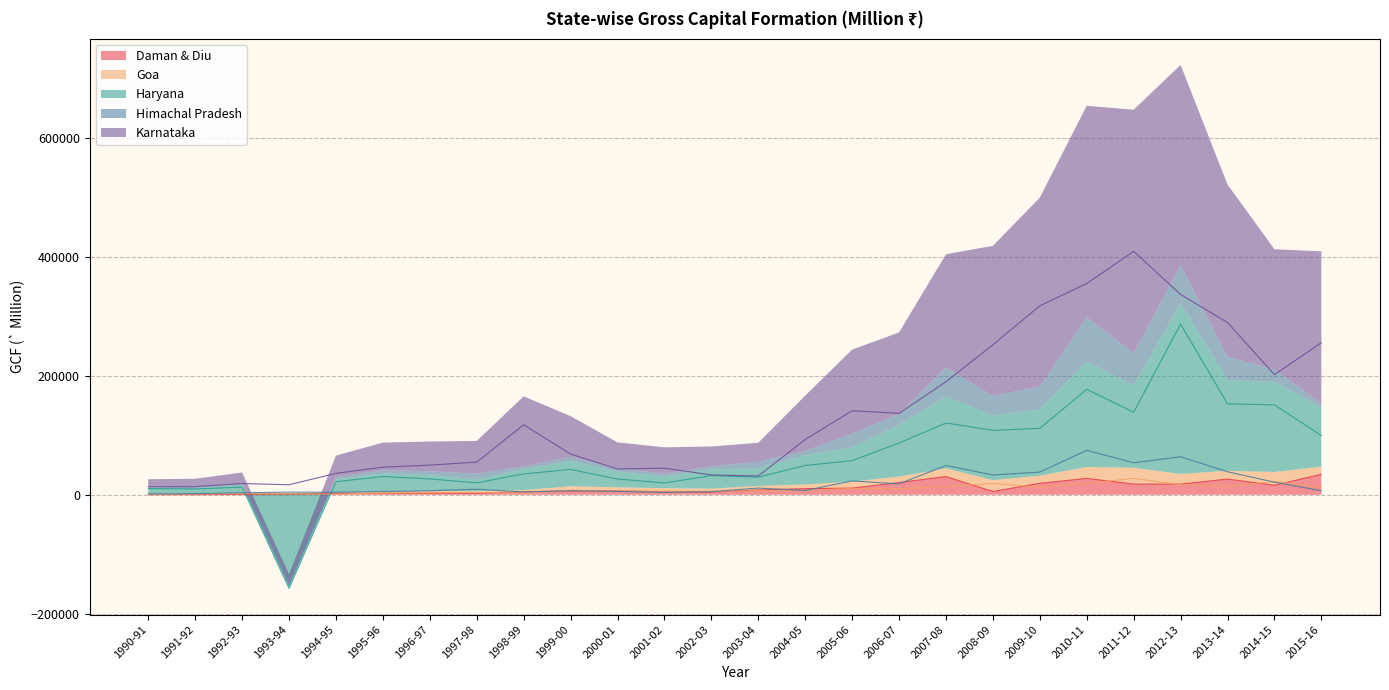

What are all the series names shown in the legend?

Daman & Diu, Goa, Haryana, Himachal Pradesh, Karnataka